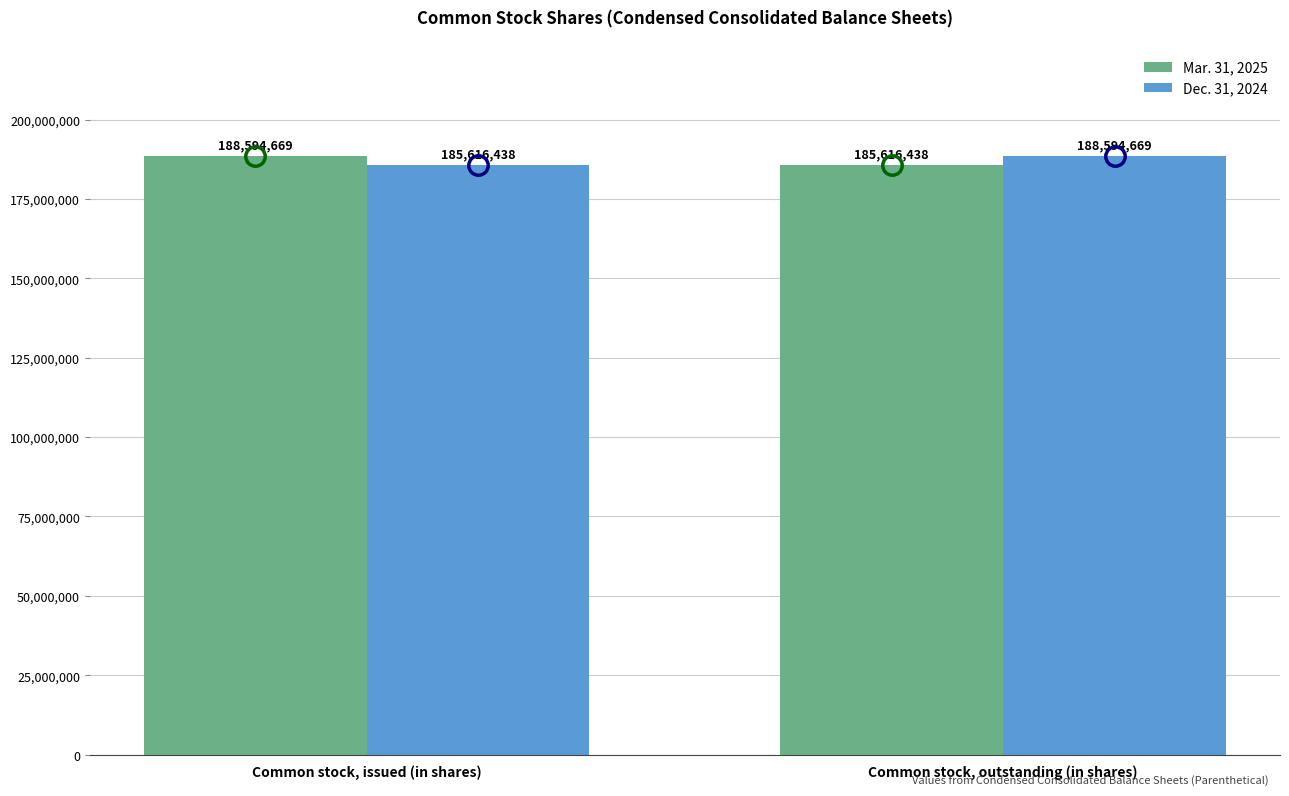

Where is Mar. 31, 2025 nearest to the value 187105553?

Common stock, outstanding (in shares)